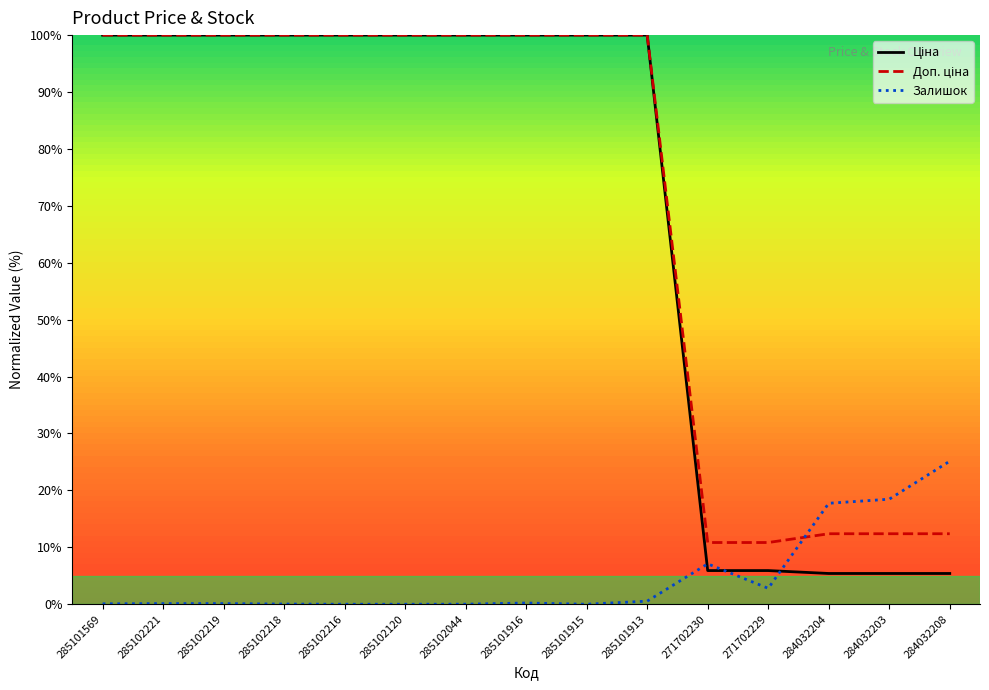

What position from the left is 285101569?

1